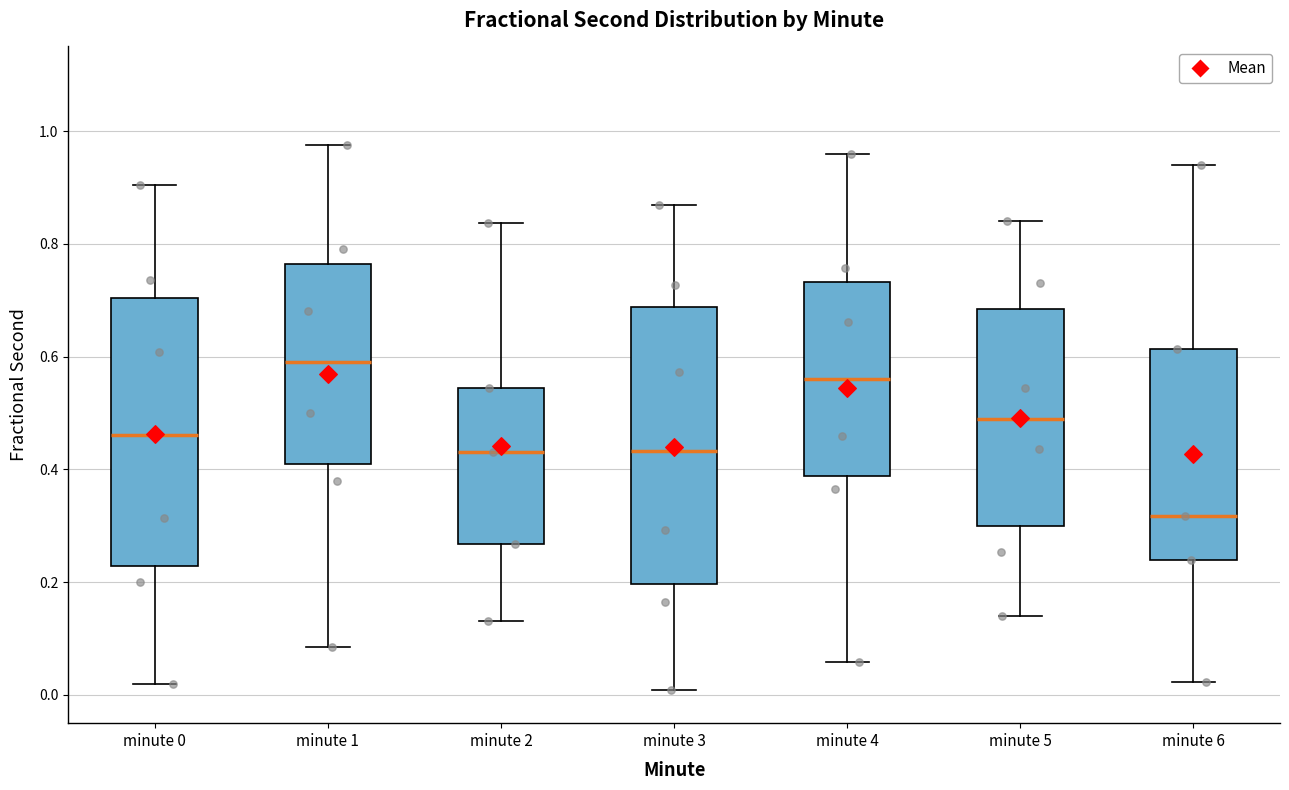

Reading left to right, read every box against the y-axis: the position of its median line, the range the box covers, and the ends of its whiskers. The values are not printed on the chart, so give them approximately, as read against the axis.

minute 0: median 0.46, box 0.22 to 0.70, whiskers 0.02 to 0.90
minute 1: median 0.58, box 0.40 to 0.76, whiskers 0.08 to 0.98
minute 2: median 0.44, box 0.26 to 0.54, whiskers 0.14 to 0.84
minute 3: median 0.44, box 0.20 to 0.68, whiskers 0.00 to 0.86
minute 4: median 0.56, box 0.38 to 0.74, whiskers 0.06 to 0.96
minute 5: median 0.50, box 0.30 to 0.68, whiskers 0.14 to 0.84
minute 6: median 0.32, box 0.24 to 0.62, whiskers 0.02 to 0.94